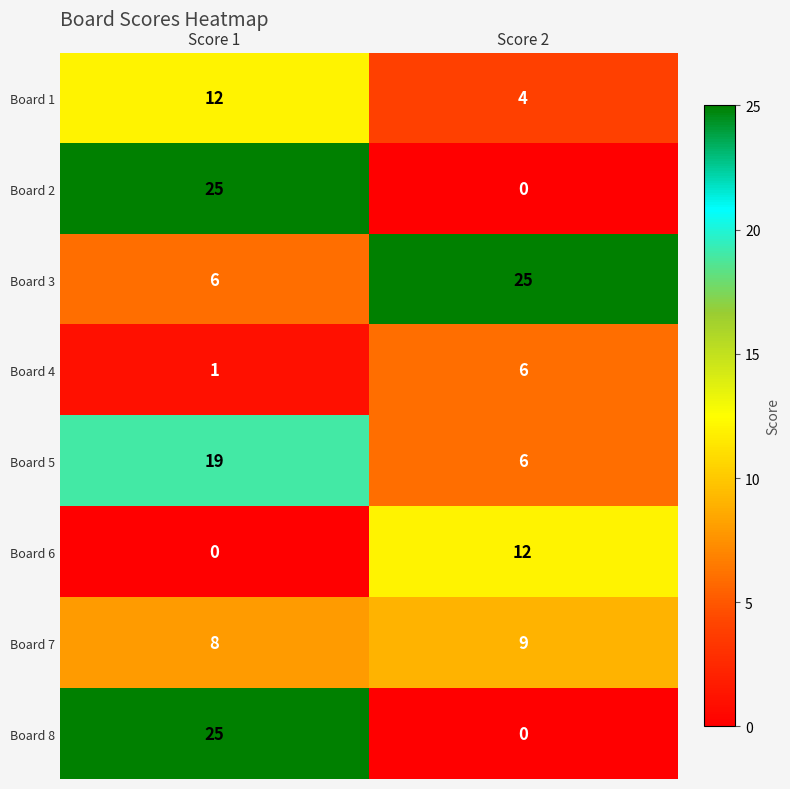

Reading right to left, list all the values displayed in this chart.

Board 1: 4	12
Board 2: 0	25
Board 3: 25	6
Board 4: 6	1
Board 5: 6	19
Board 6: 12	0
Board 7: 9	8
Board 8: 0	25